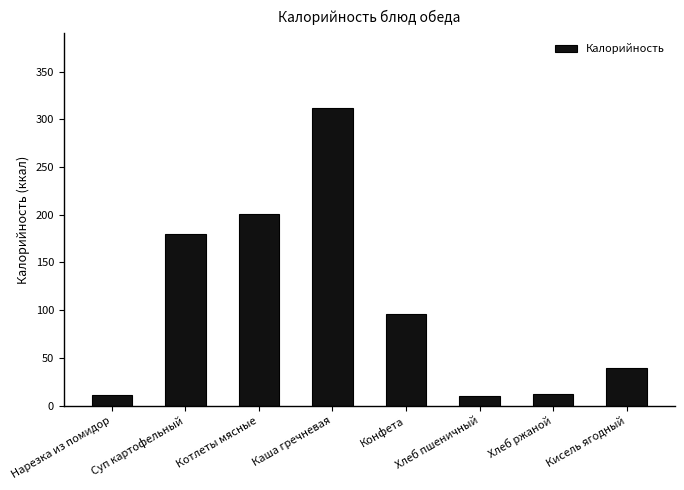

The chart shows a value of 180.0 at Суп картофельный. True or false?

True